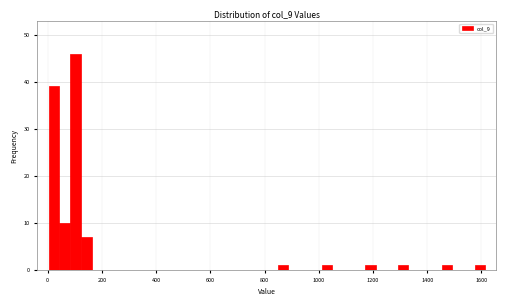

Around what value on the x-axis is the tallest bar? Give the approximate position of its centre, as read against the axis.

100